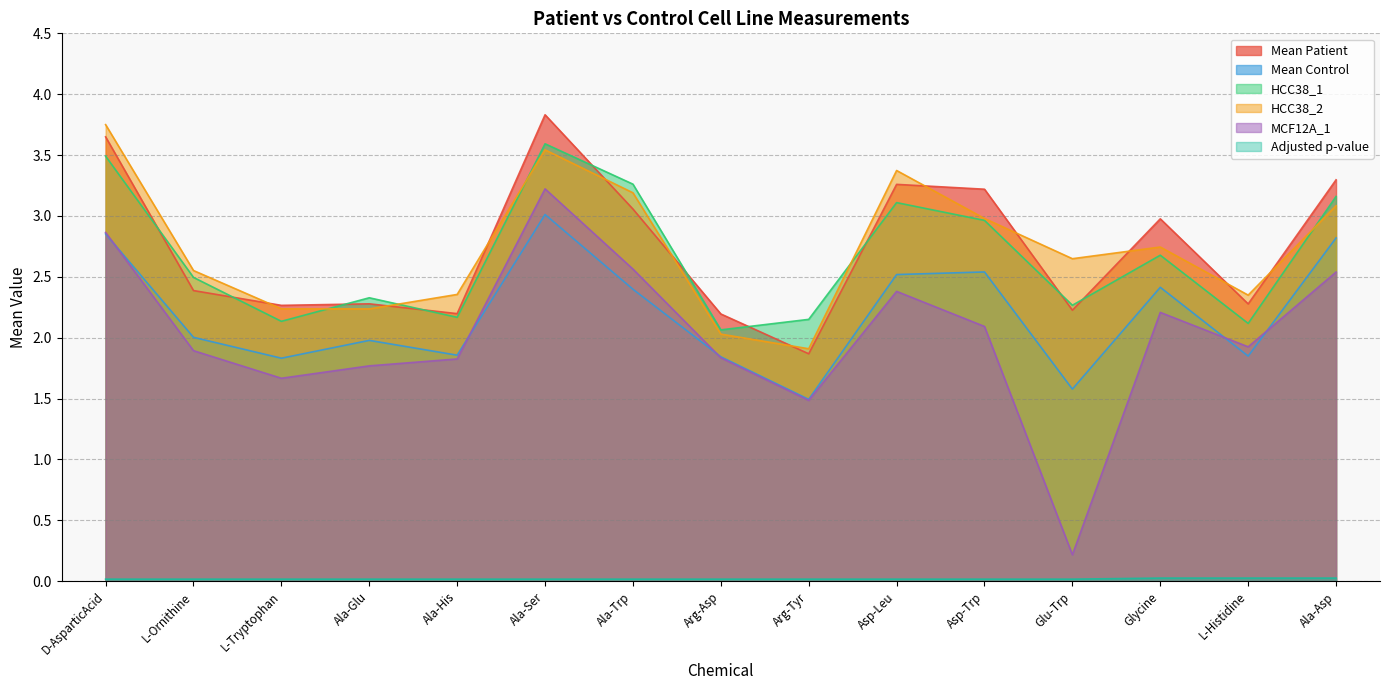

True or false: Mean Patient has a value of 3.4 at L-Histidine.

False